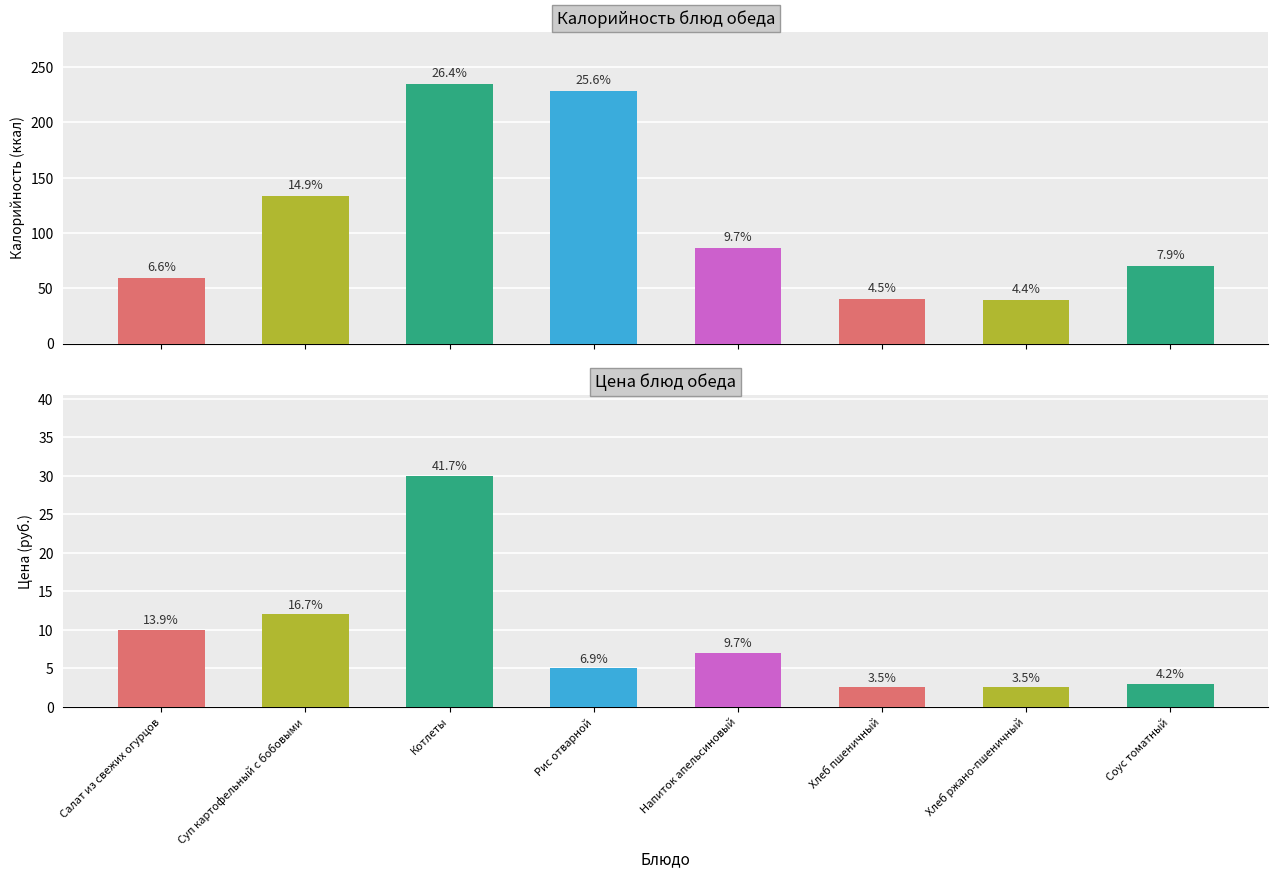

Rank the series by their maximum value, from lowest to highest.

Цена, Калорийность